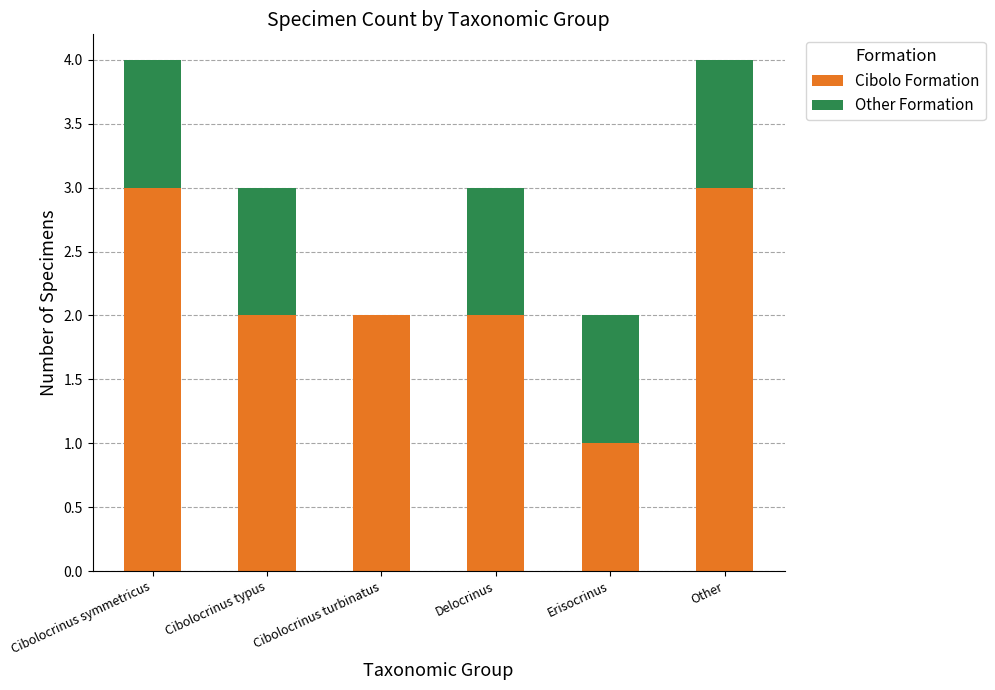

Reading left to right, list the values for the Cibolo Formation series.

Cibolocrinus symmetricus=3	Cibolocrinus typus=2	Cibolocrinus turbinatus=2	Delocrinus=2	Erisocrinus=1	Other=3